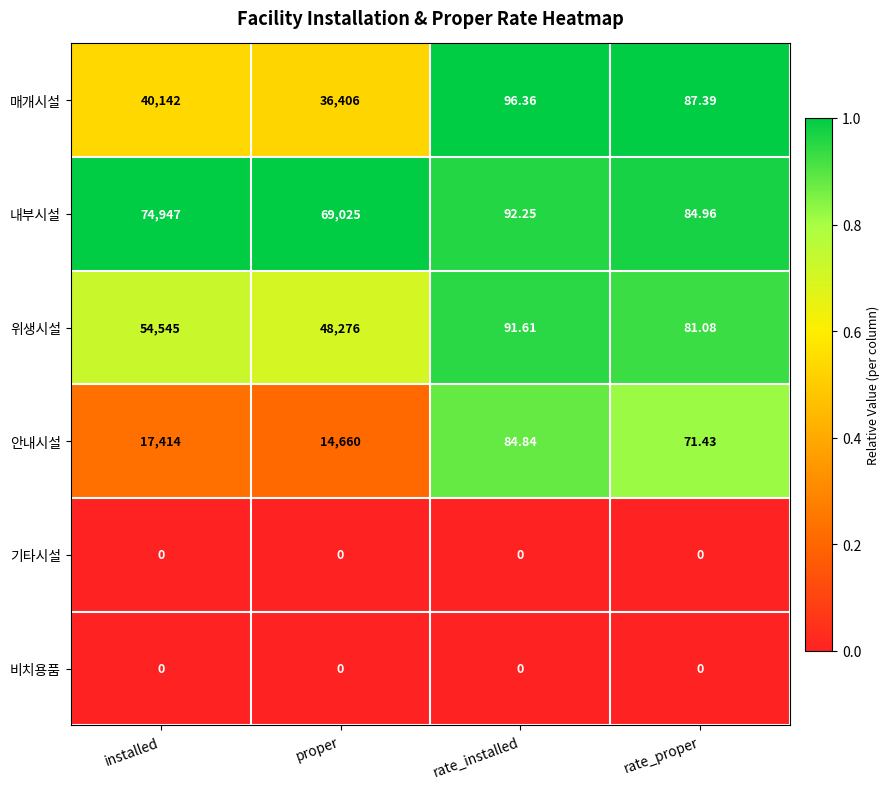

Which series changed the most between installed and rate_installed?

내부시설